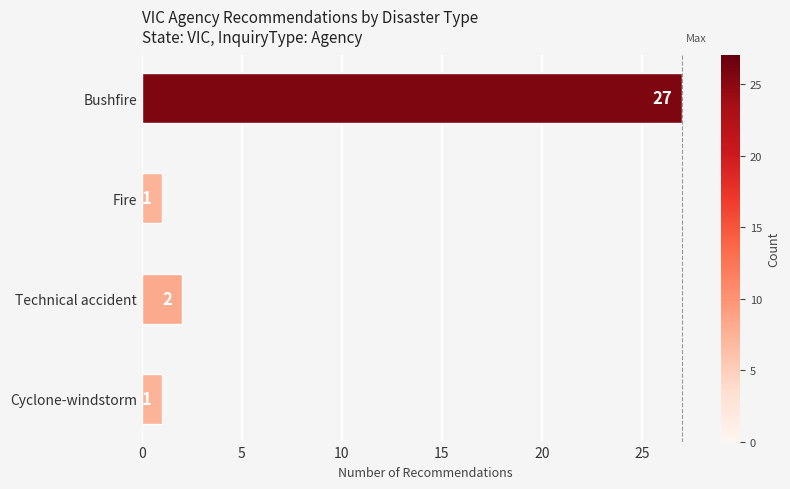

Count the number of data series in this chart.

1